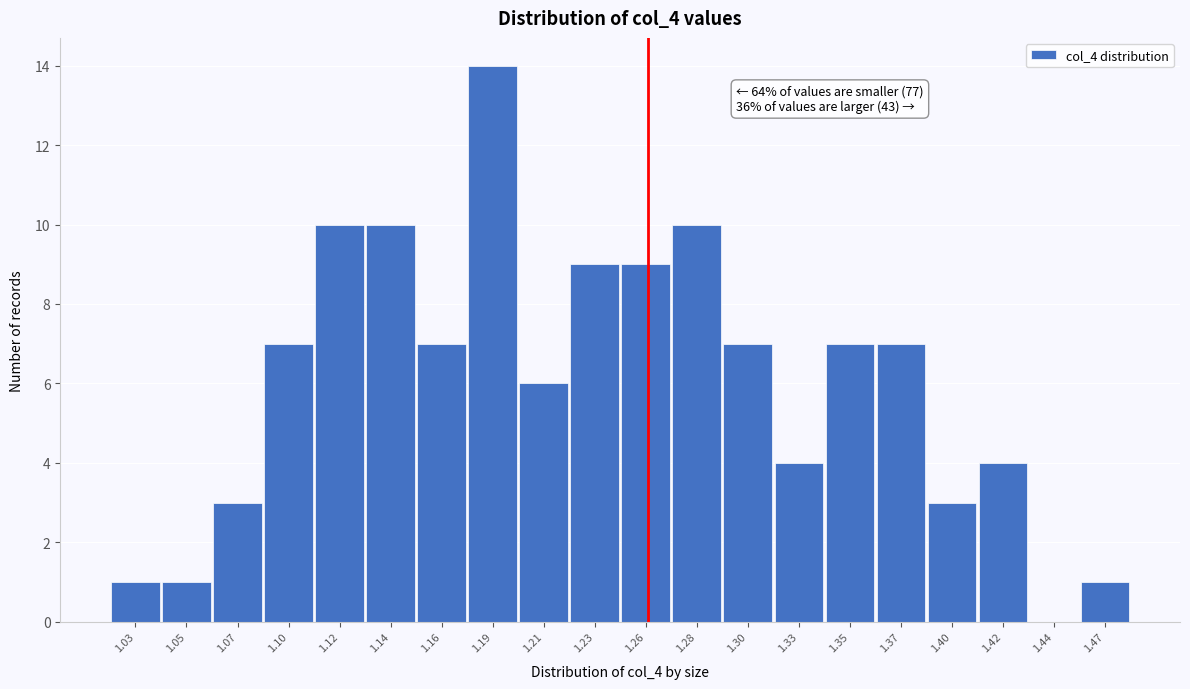

Reading left to right, what are all the values shown in this chart?

1.03=1	1.05=1	1.07=3	1.10=7	1.12=10	1.14=10	1.16=7	1.19=14	1.21=6	1.23=9	1.26=9	1.28=10	1.30=7	1.33=4	1.35=7	1.37=7	1.40=3	1.42=4	1.44=0	1.47=1